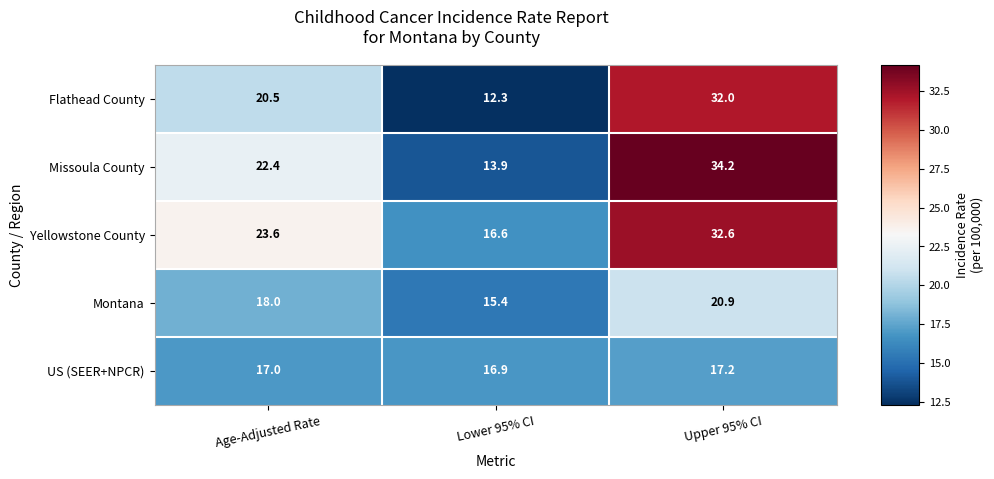

The value of Montana at Upper 95% CI is 28.1. True or false?

False